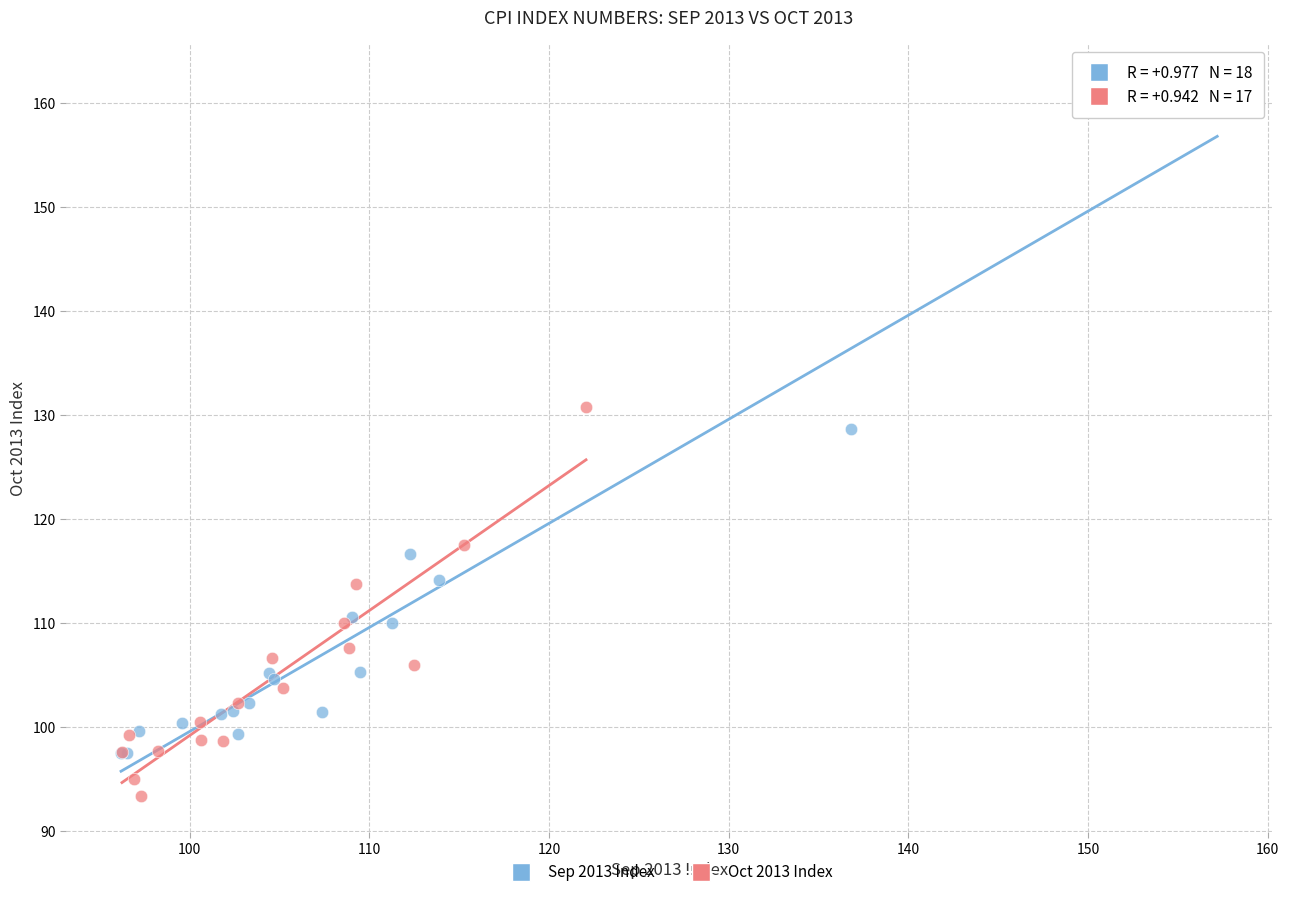

Which series has the widest spread of Y values?

Sep 2013 Index